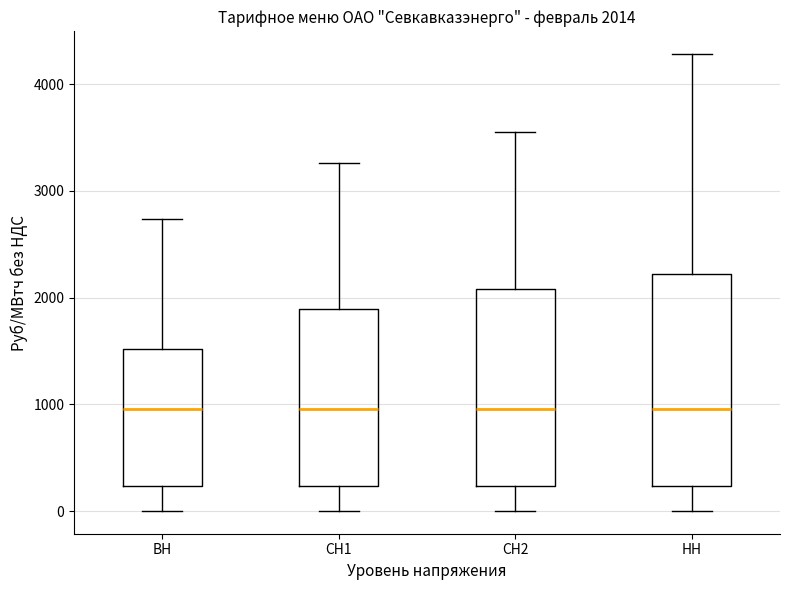

Comparing the boxes themselves (not the whiskers), which one is the tallest?

НН